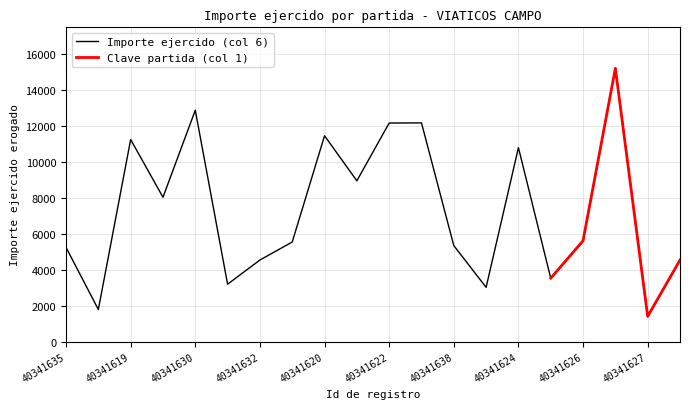

What is the sum of all values?

146342